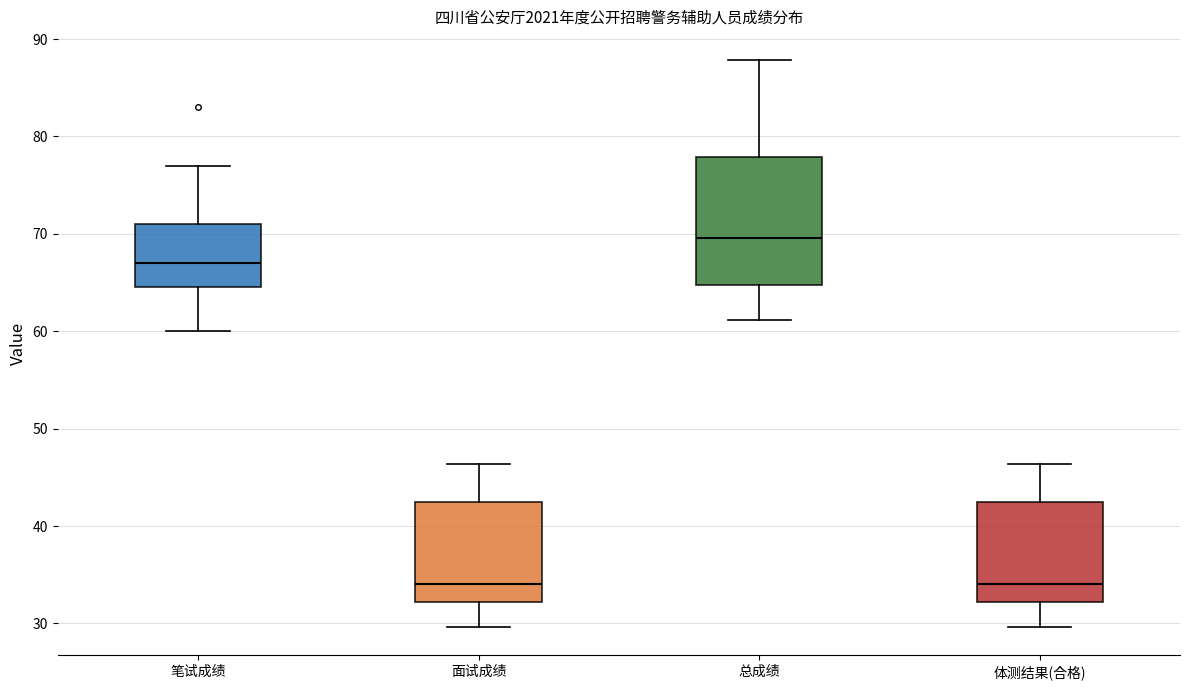

Comparing the boxes themselves (not the whiskers), which one is the tallest?

总成绩